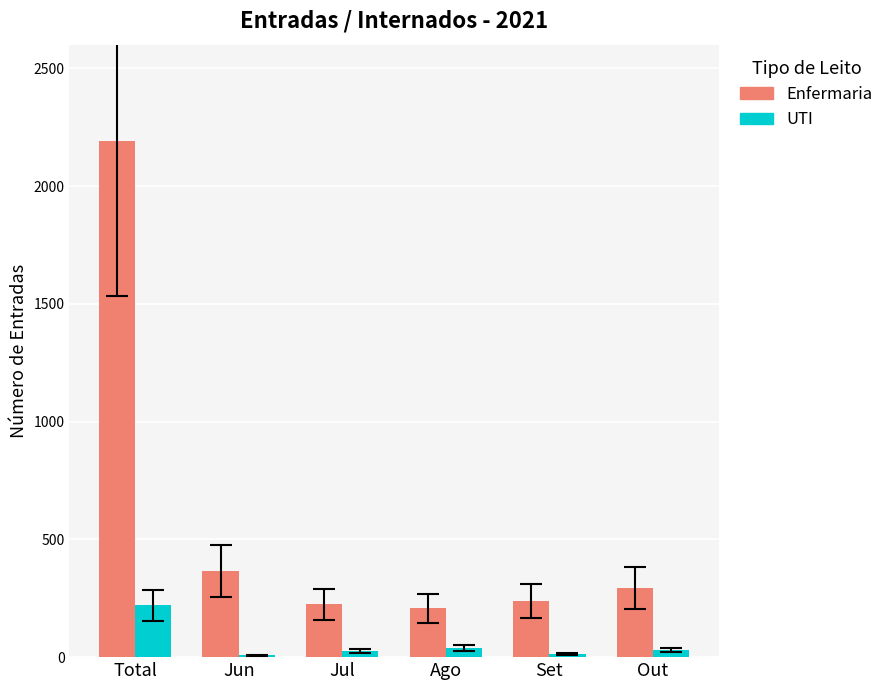

True or false: Enfermaria has a value of 1422 at Total.

False